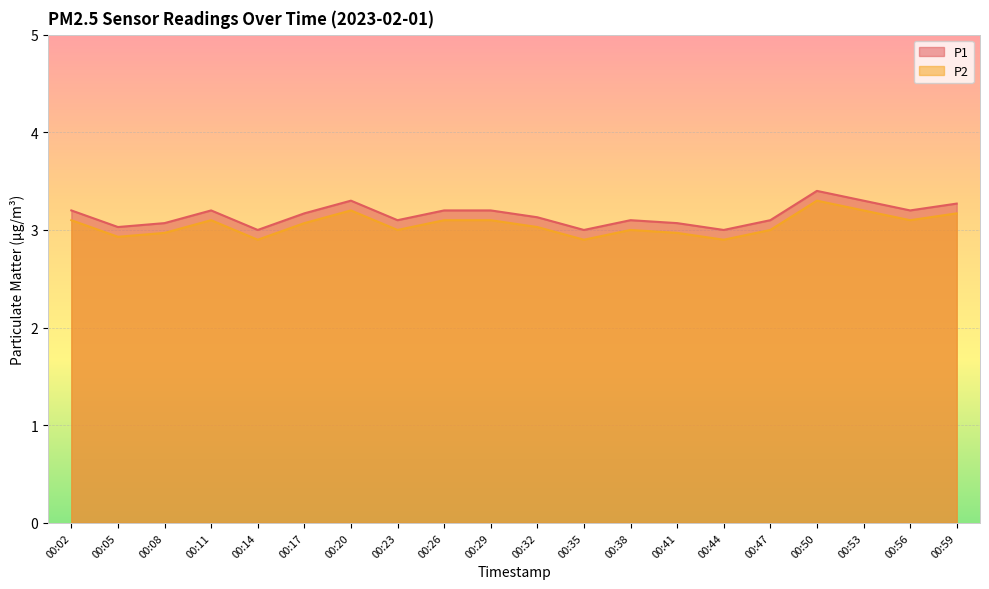

What is the total value across all series at 00:53?

6.5